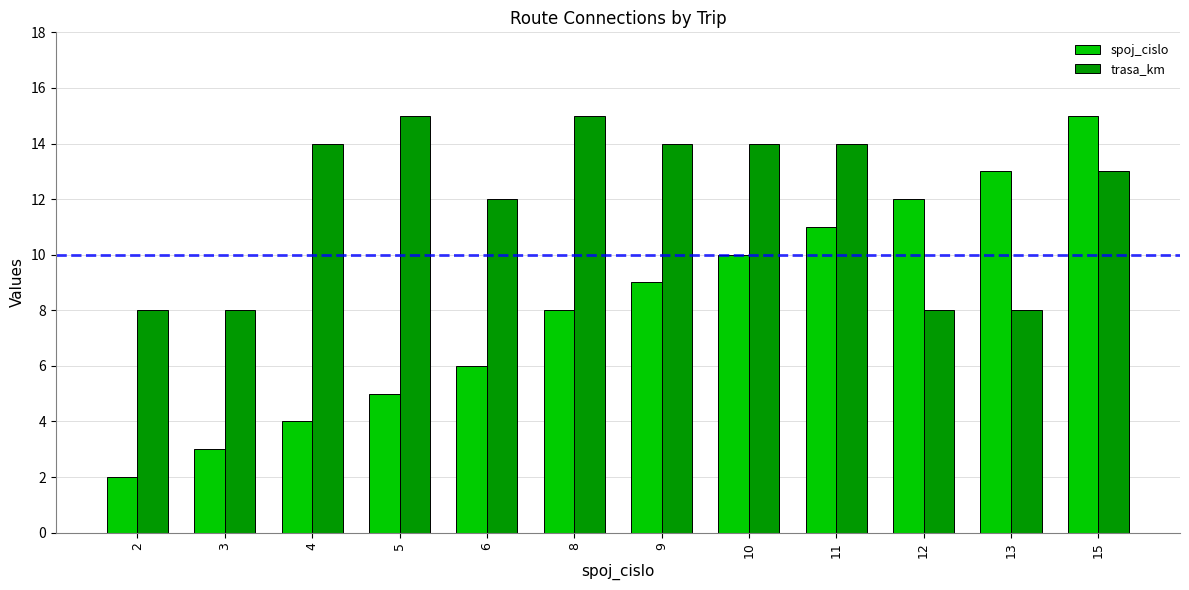

What is the total value across all series at 3?

11